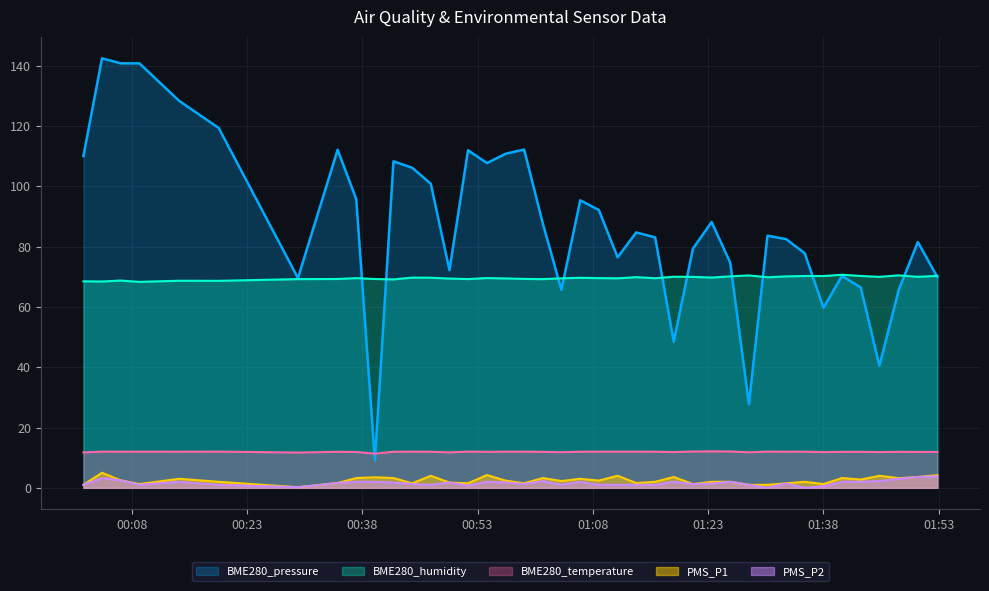

How many lines are shown in the chart?

5